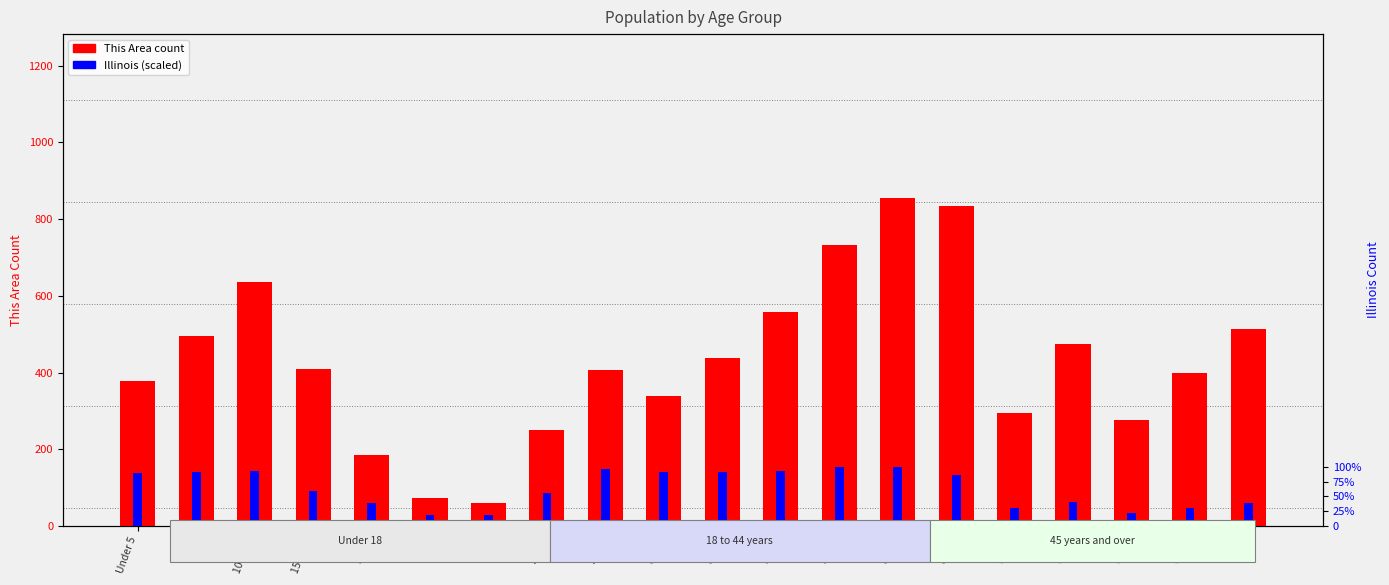

Read the This Area count value at 40-44.

558.0